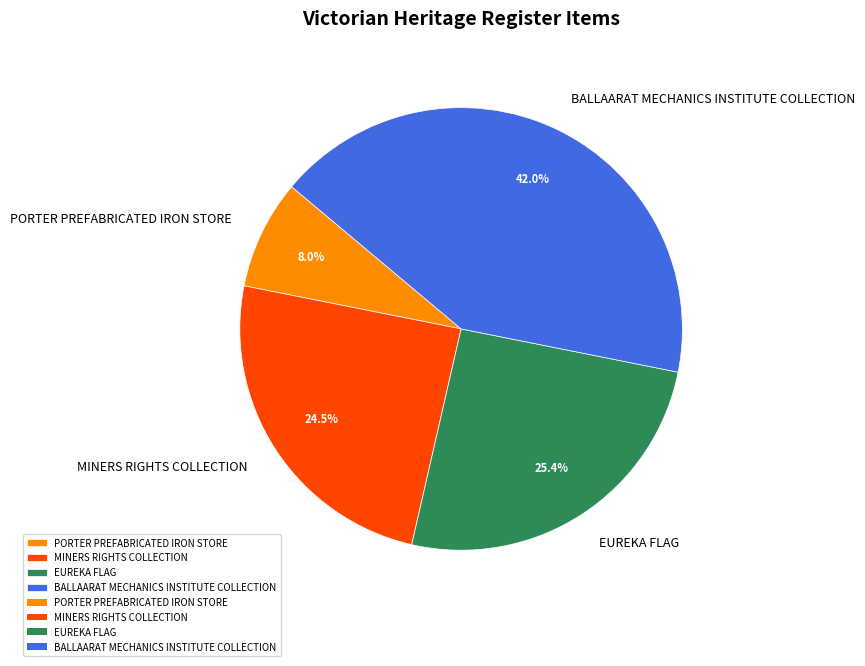

True or false: BALLAARAT MECHANICS INSTITUTE COLLECTION accounts for 42% of the total.

True